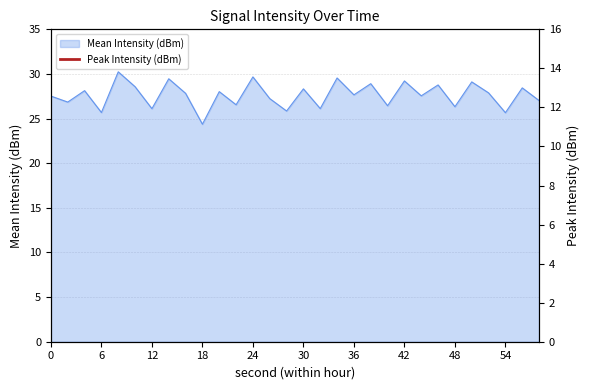

What is the highest value of the Mean Intensity (dBm) series?

30.2